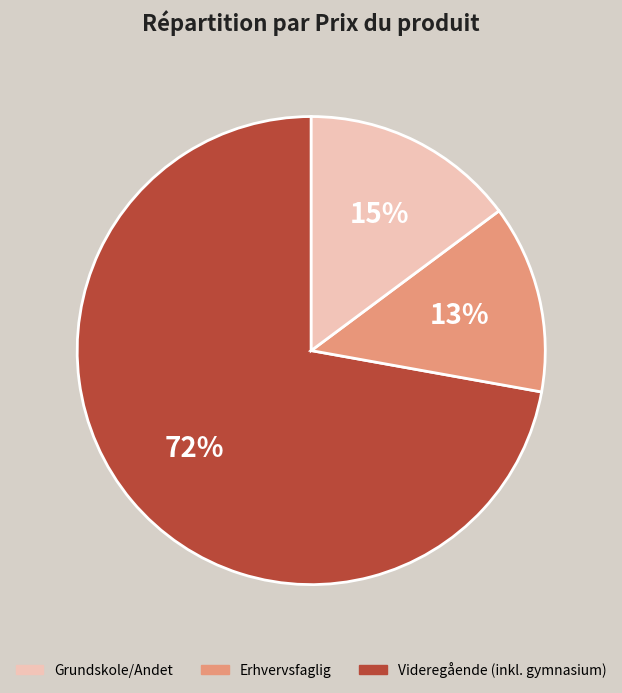

How many slices are in this pie chart?

3